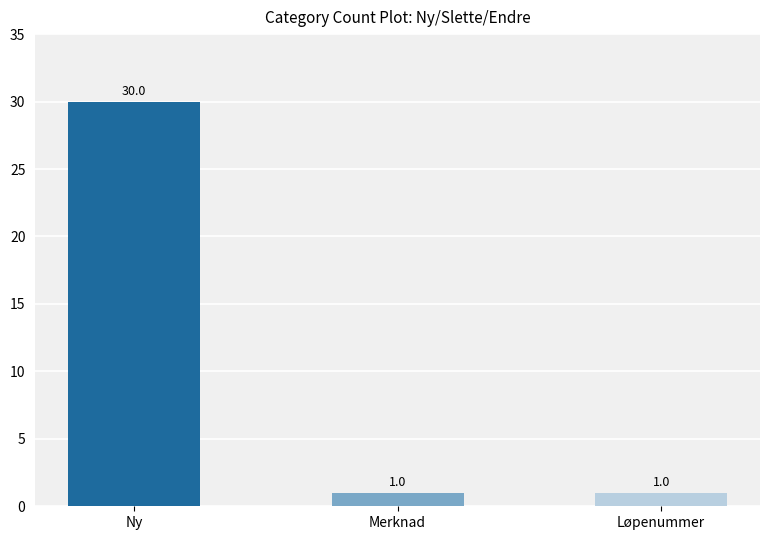

Count the values in the range 1 to 30.

3